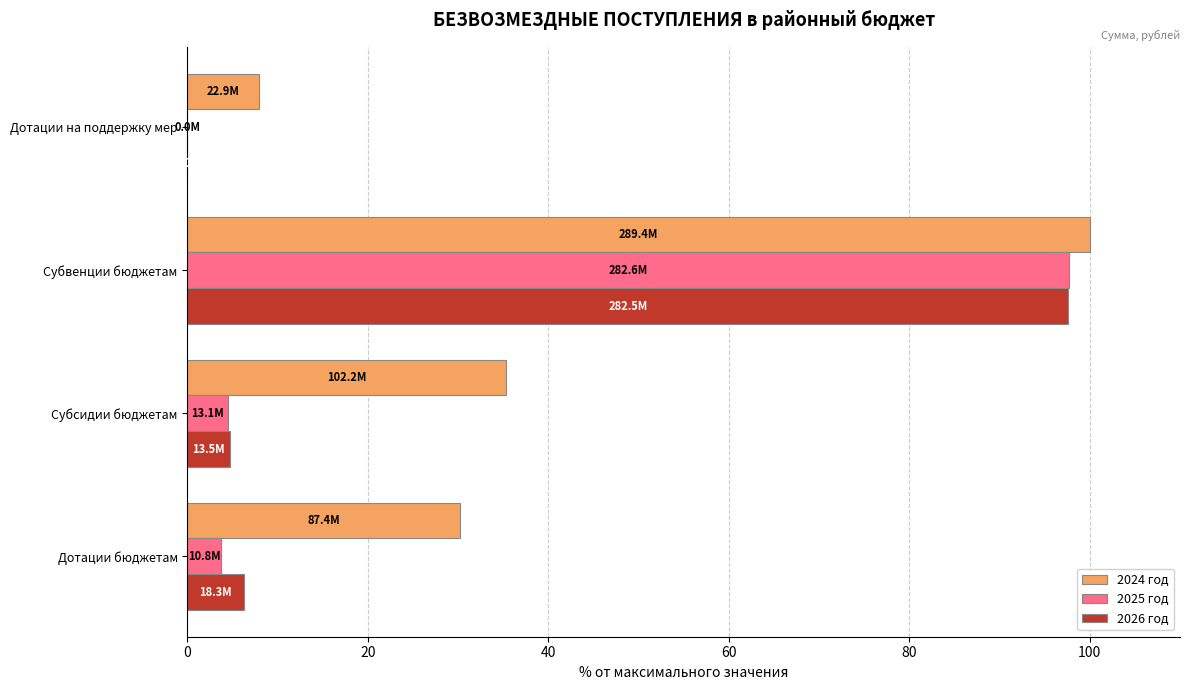

What is the sum of all 2025 год values?

105.9